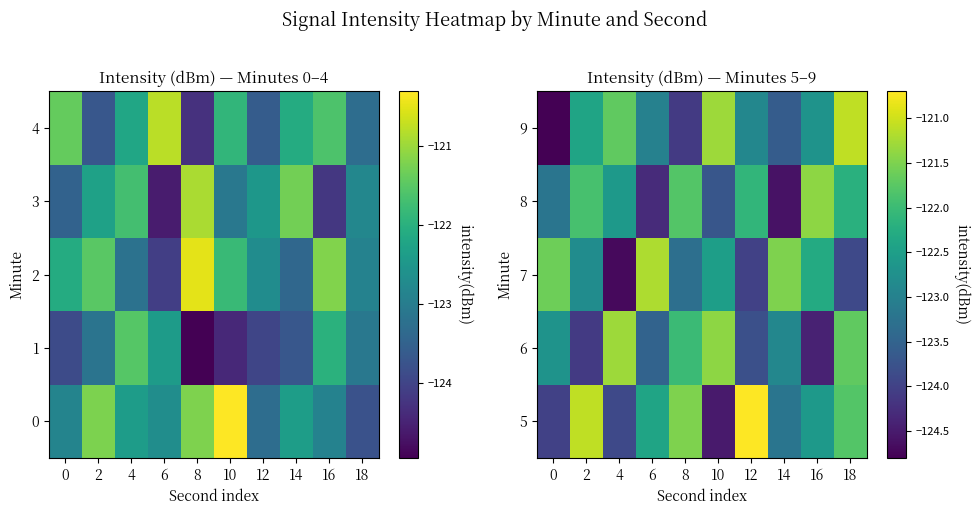

At which category is the sum across all series the highest?

18